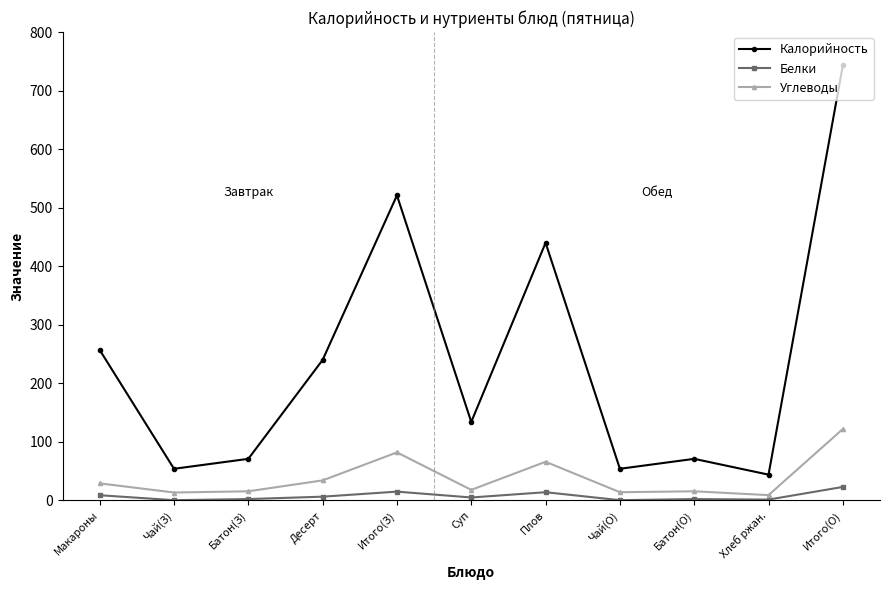

The Углеводы series shows 29.1 at Макароны. True or false?

True